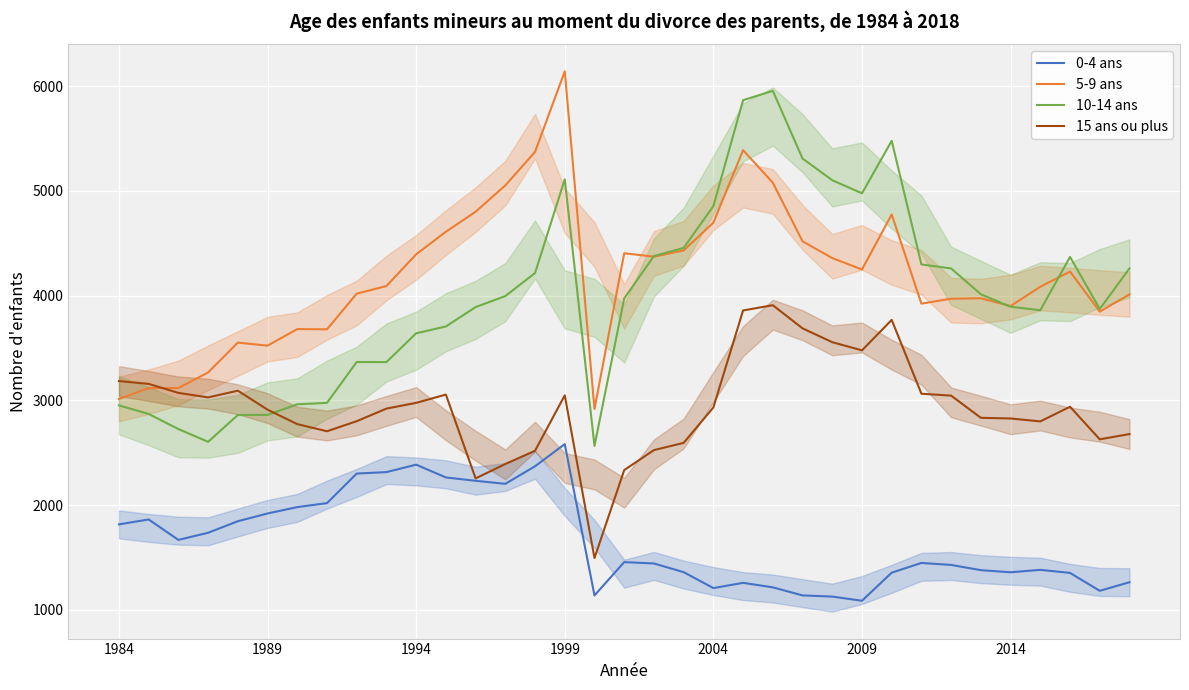

Which category has the highest value in the 5-9 ans series?

1999